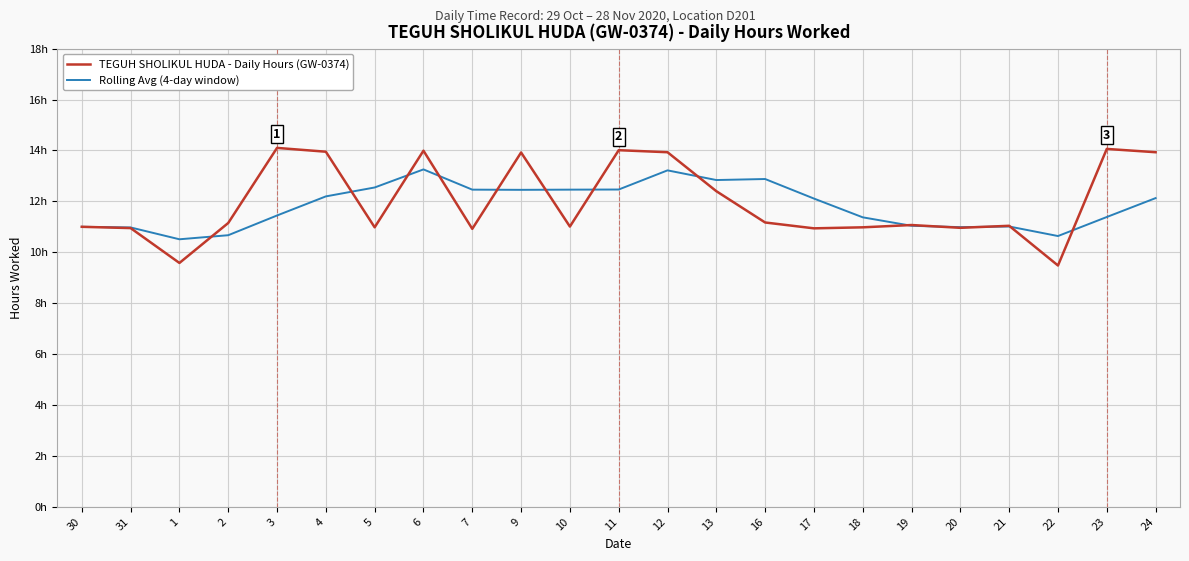

Is this an area chart (filled region under the line)?

No